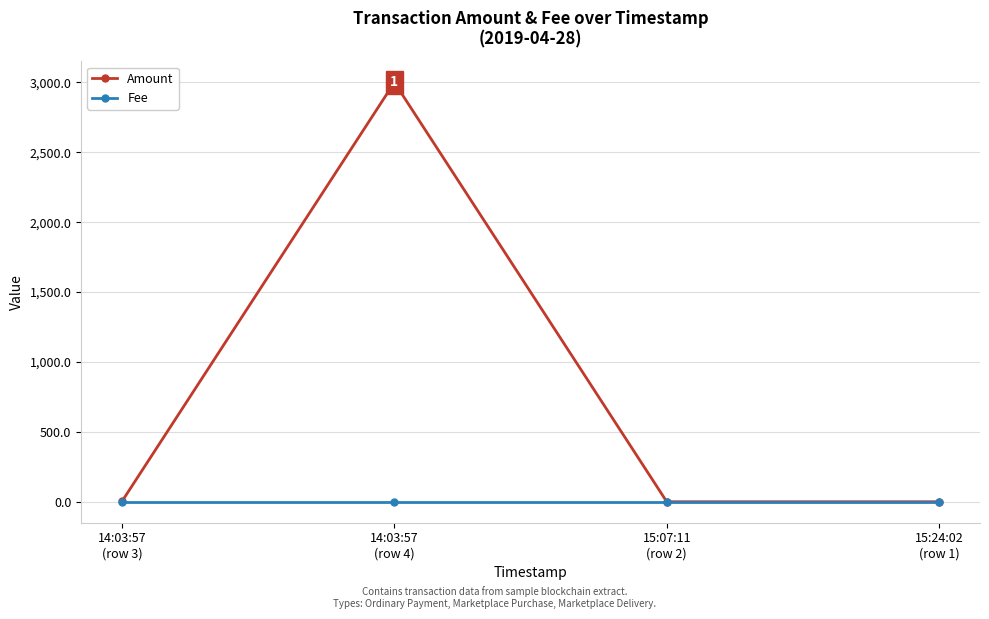

Is this an area chart (filled region under the line)?

No